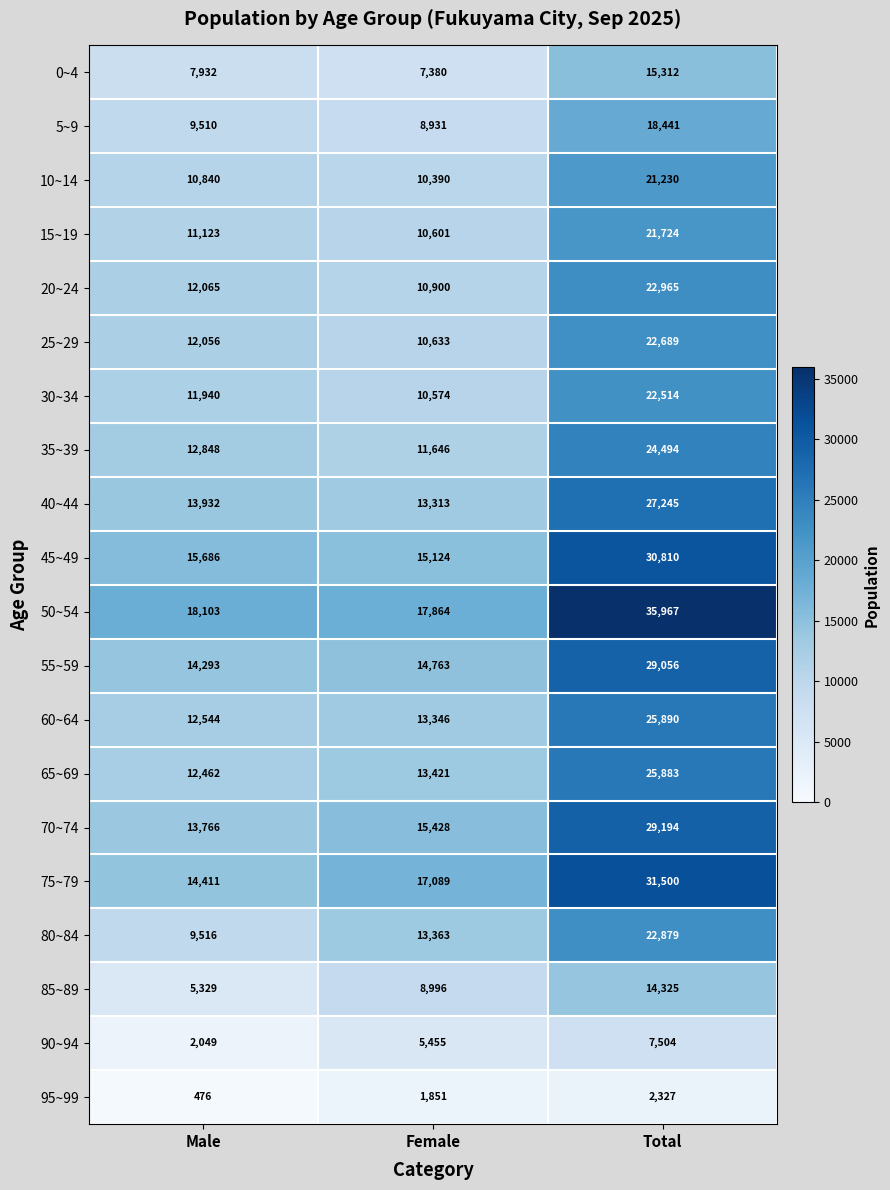

Is it true that 50~54 equals 29858 at Female?

False